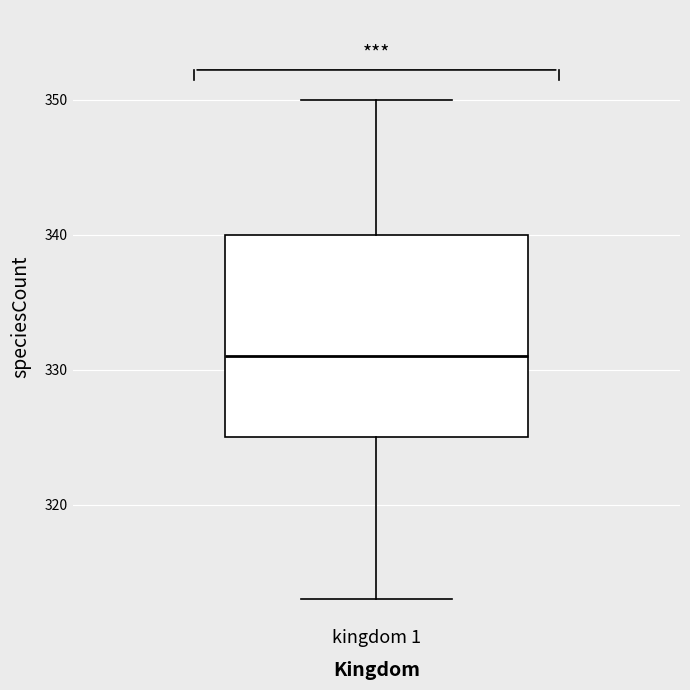

Transcribe this box plot: give where the median line is, the range the box spans, and where the two whiskers end, as read against the y-axis. The values are not printed on the chart, so give them approximately, as read against the axis.

median 331, box 325 to 340, whiskers 313 to 350